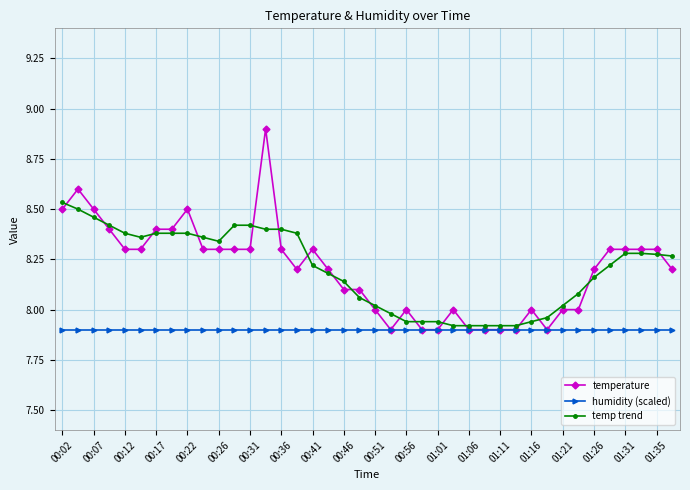

Which series has the widest spread of values?

temperature